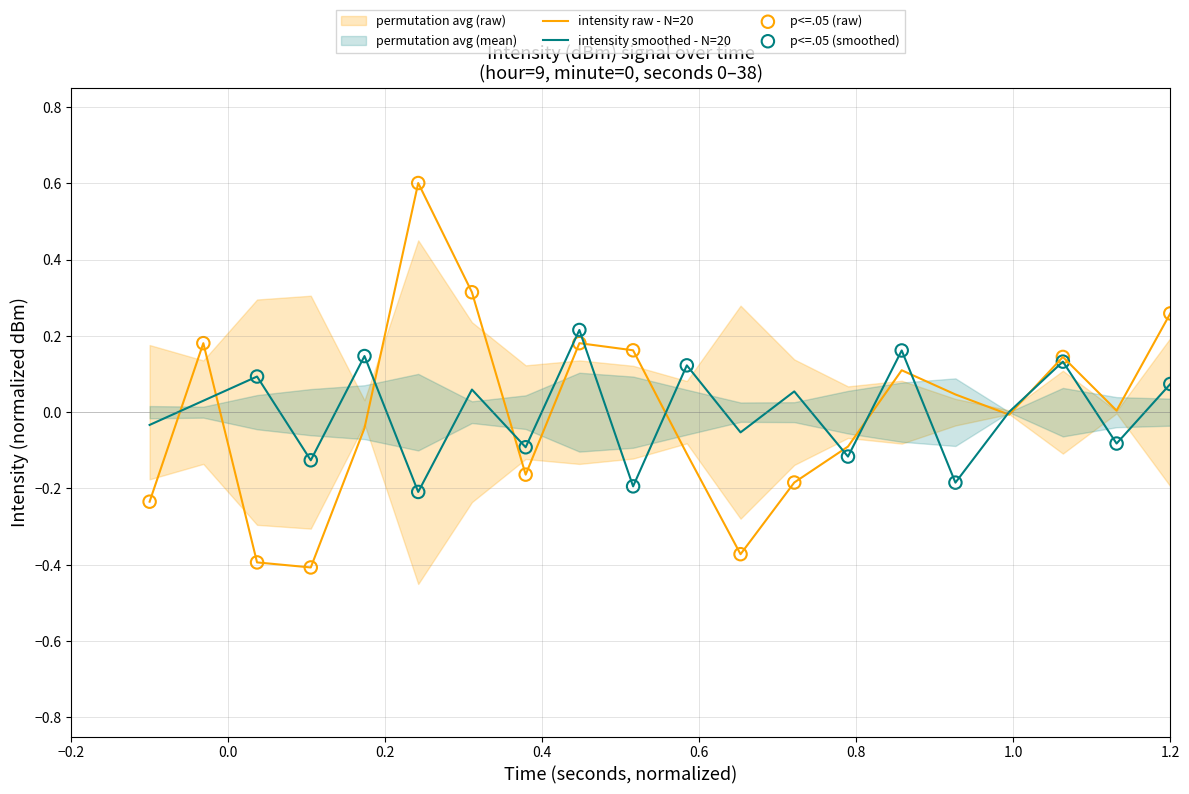

Which series has the largest total across all categories?

intensity_raw